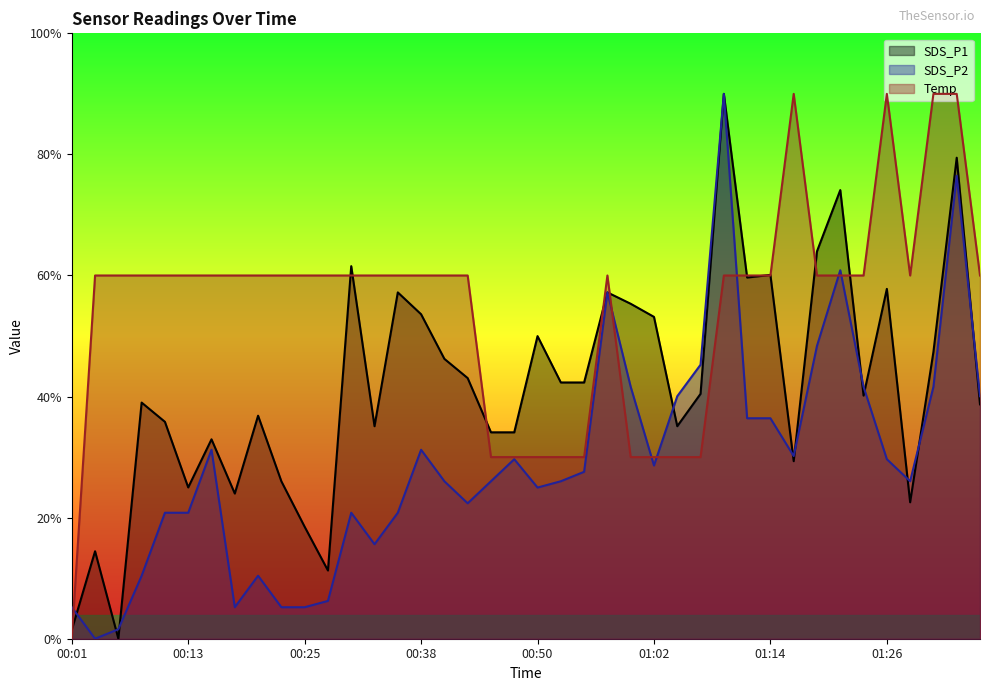

True or false: Temp and SDS_P2 cross at least once.

True